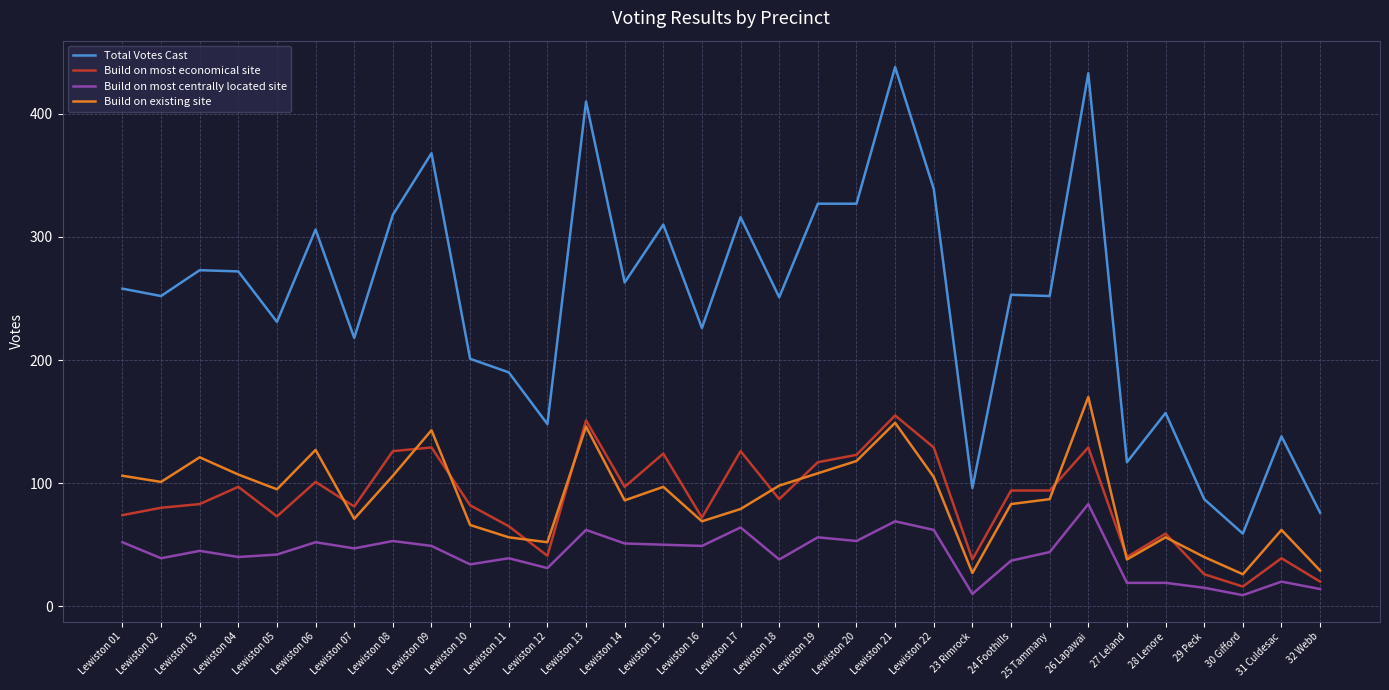

At which label does Total Votes Cast reach its peak?

Lewiston 21